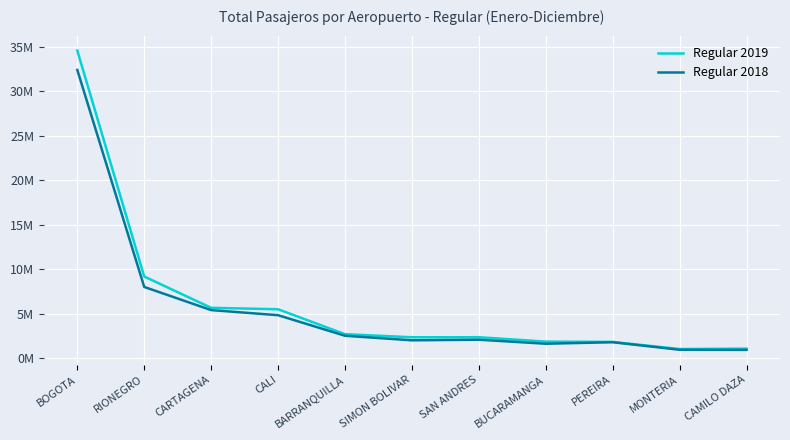

Does the chart display data point markers on the line(s)?

No